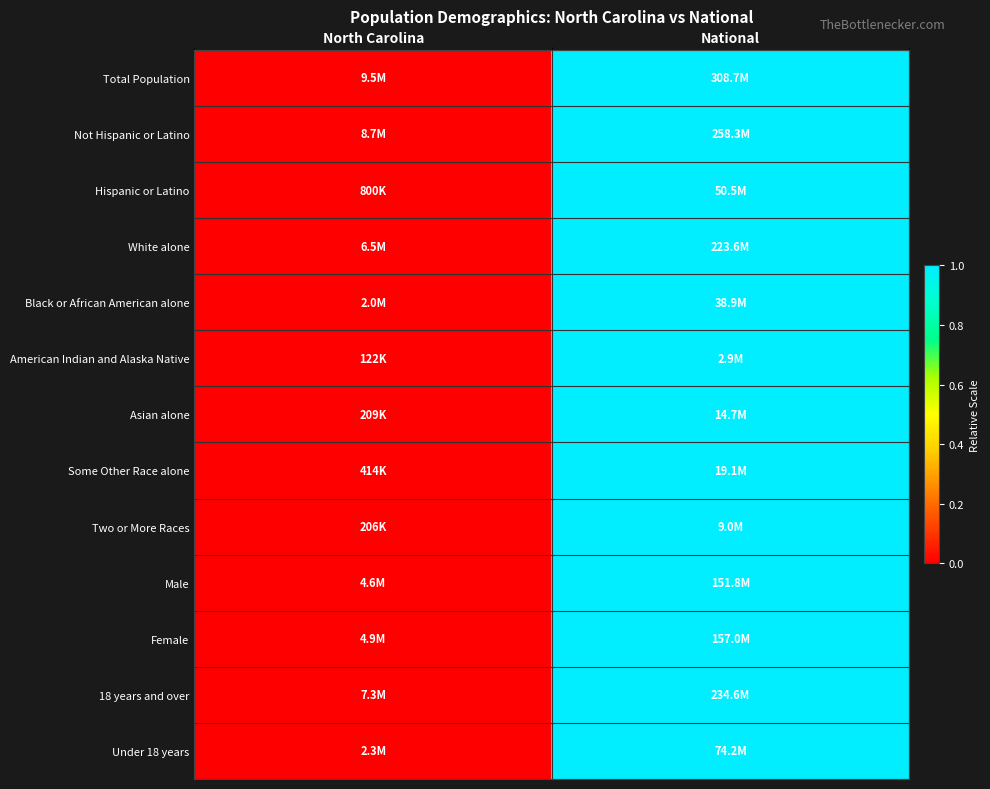

At how many categories does at least one series exceed 0?

1